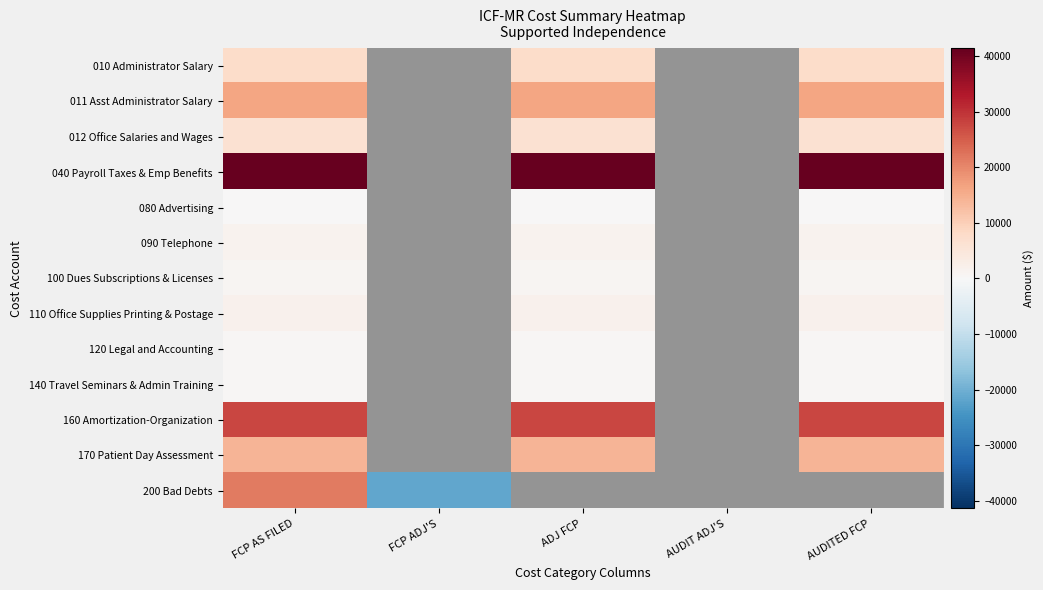

Is the value of 140 Travel Seminars & Admin Training at FCP AS FILED greater than the value of 160 Amortization-Organization at FCP ADJ'S?

Yes